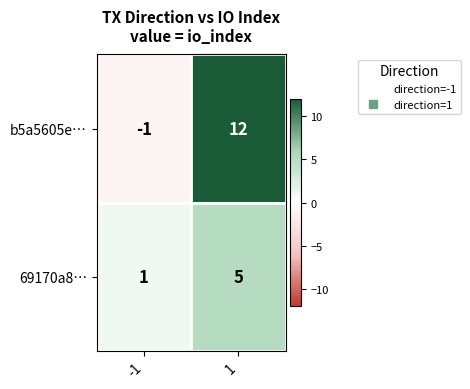

Which series has the widest spread of values?

b5a5605e…